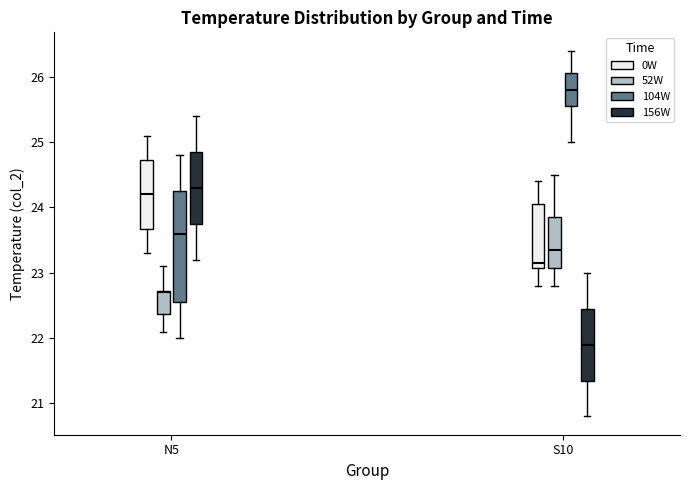

Reading left to right, read every box against the y-axis: the position of its median line, the range the box covers, and the ends of its whiskers. The values are not printed on the chart, so give them approximately, as read against the axis.

N5 (0W): median 24.2, box 23.7 to 24.7, whiskers 23.3 to 25.1
N5 (52W): median 22.7, box 22.4 to 22.7, whiskers 22.1 to 23.1
N5 (104W): median 23.6, box 22.6 to 24.3, whiskers 22.0 to 24.8
N5 (156W): median 24.3, box 23.8 to 24.9, whiskers 23.2 to 25.4
S10 (0W): median 23.2, box 23.1 to 24.1, whiskers 22.8 to 24.4
S10 (52W): median 23.4, box 23.1 to 23.9, whiskers 22.8 to 24.5
S10 (104W): median 25.8, box 25.6 to 26.1, whiskers 25.0 to 26.4
S10 (156W): median 21.9, box 21.4 to 22.5, whiskers 20.8 to 23.0